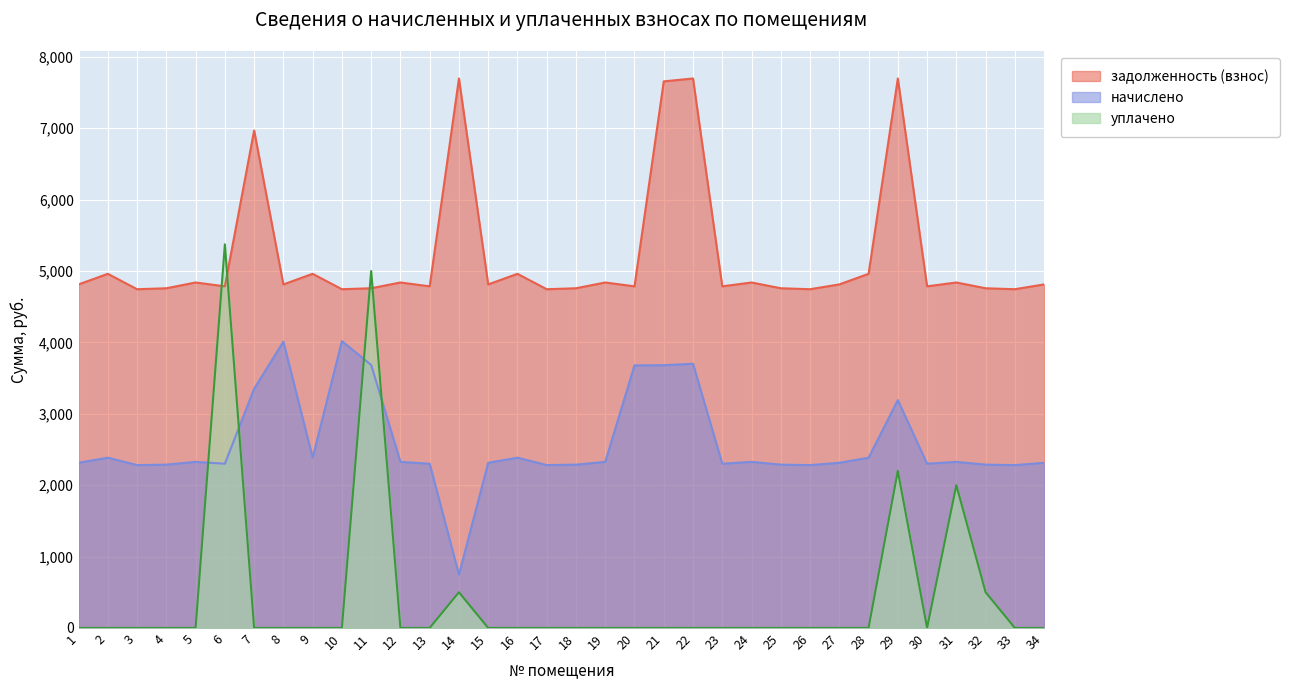

True or false: начислено and задолженность (взнос) cross at least once.

False